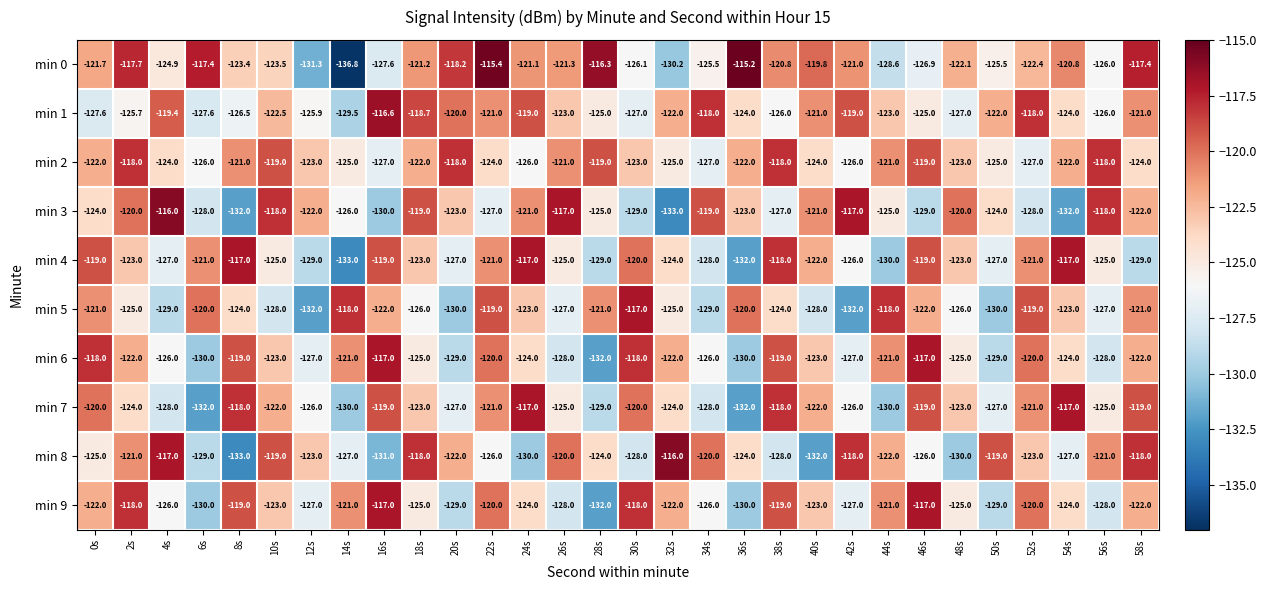

Which series has the largest range (max minus min)?

min 0